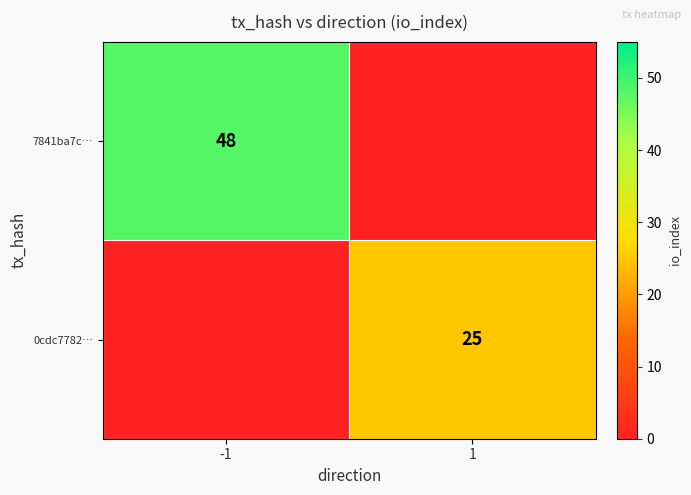

The value of 0cdc7782… at 1 is 25. True or false?

True